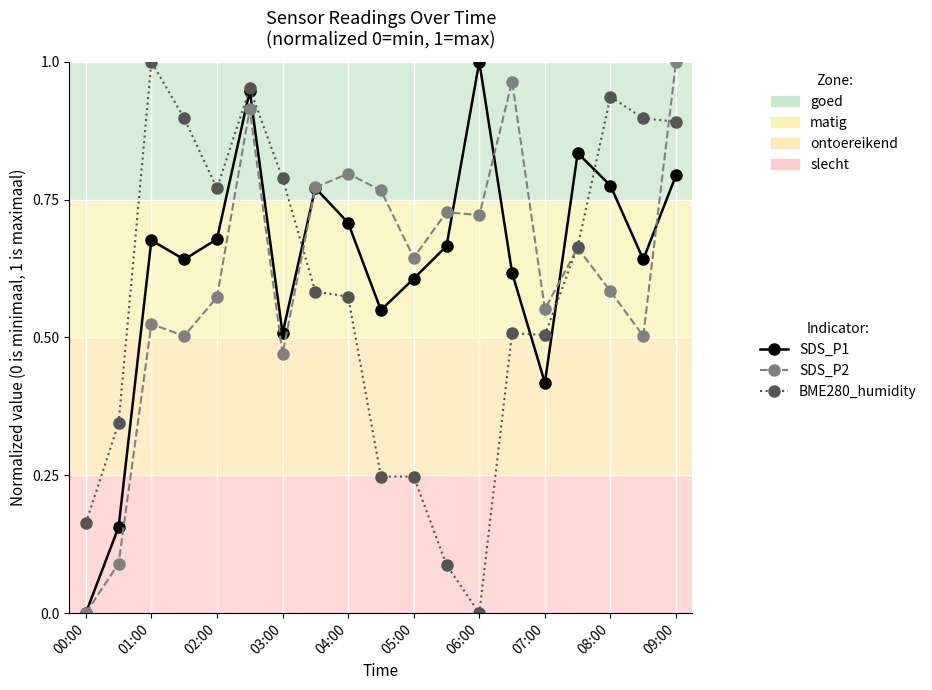

True or false: SDS_P1 has more than 0 points higher than both neighbors.

True